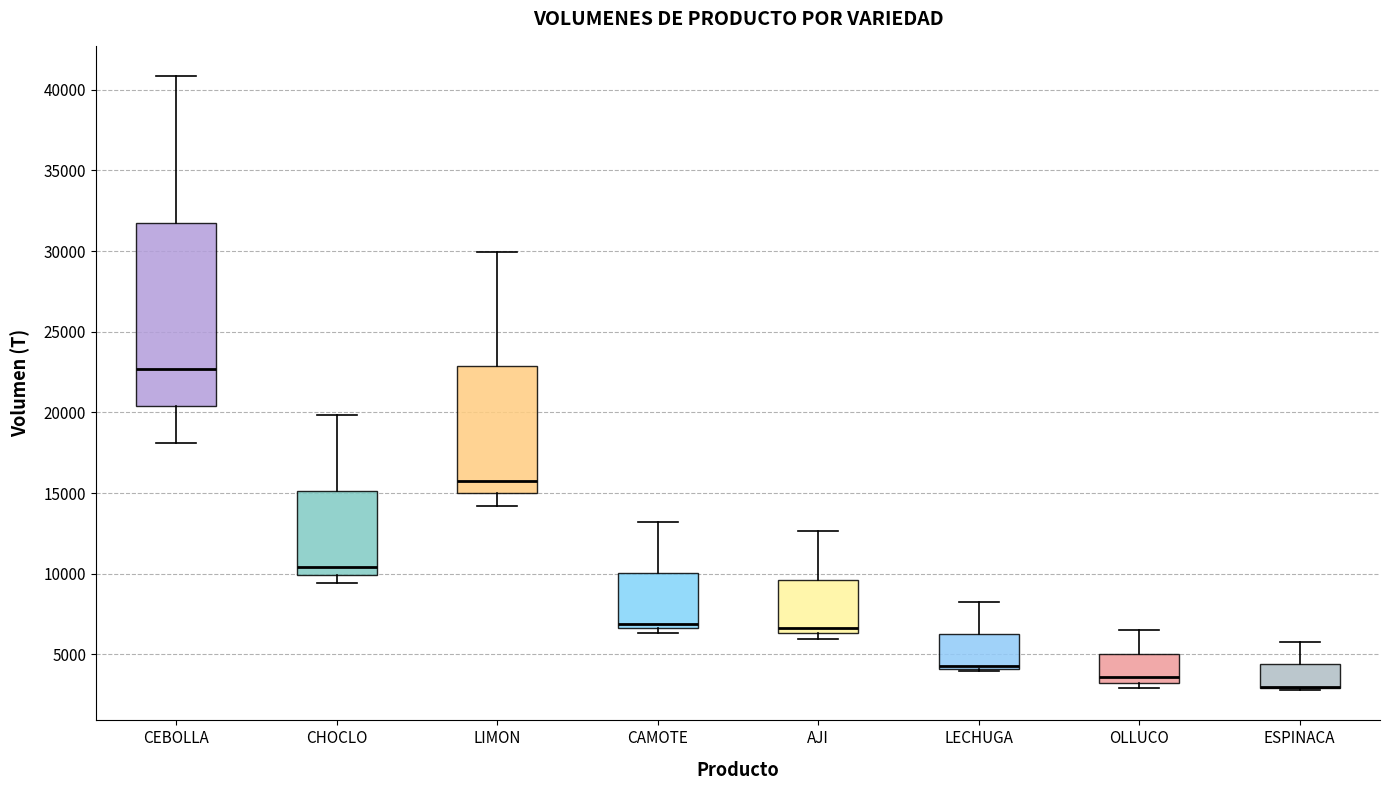

Reading left to right, read every box against the y-axis: the position of its median line, the range the box covers, and the ends of its whiskers. The values are not printed on the chart, so give them approximately, as read against the axis.

CEBOLLA: median 22500, box 20500 to 32000, whiskers 18000 to 41000
CHOCLO: median 10500, box 10000 to 15000, whiskers 9500 to 20000
LIMON: median 16000, box 15000 to 23000, whiskers 14000 to 30000
CAMOTE: median 7000, box 6500 to 10000, whiskers 6500 (just below the box's lower edge) to 13000
AJI: median 6500 (just above the box's lower edge), box 6500 to 9500, whiskers 6000 to 12500
LECHUGA: median 4500, box 4000 to 6500, whiskers 4000 (just below the box's lower edge) to 8000
OLLUCO: median 3500 (just above the box's lower edge), box 3500 to 5000, whiskers 3000 to 6500
ESPINACA: median 3000 (drawn on the box's lower edge), box 3000 to 4500, whiskers 3000 to 6000